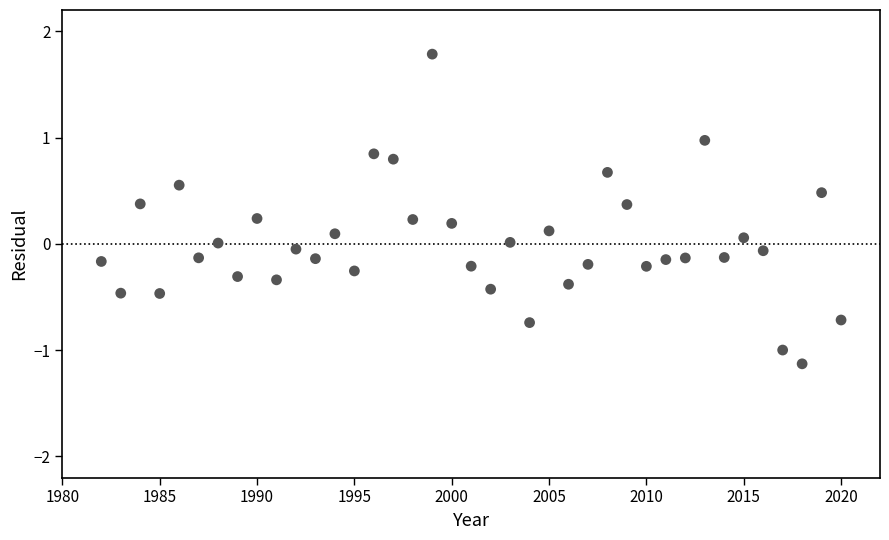

What is the range of X values (max minus min)?

38.0